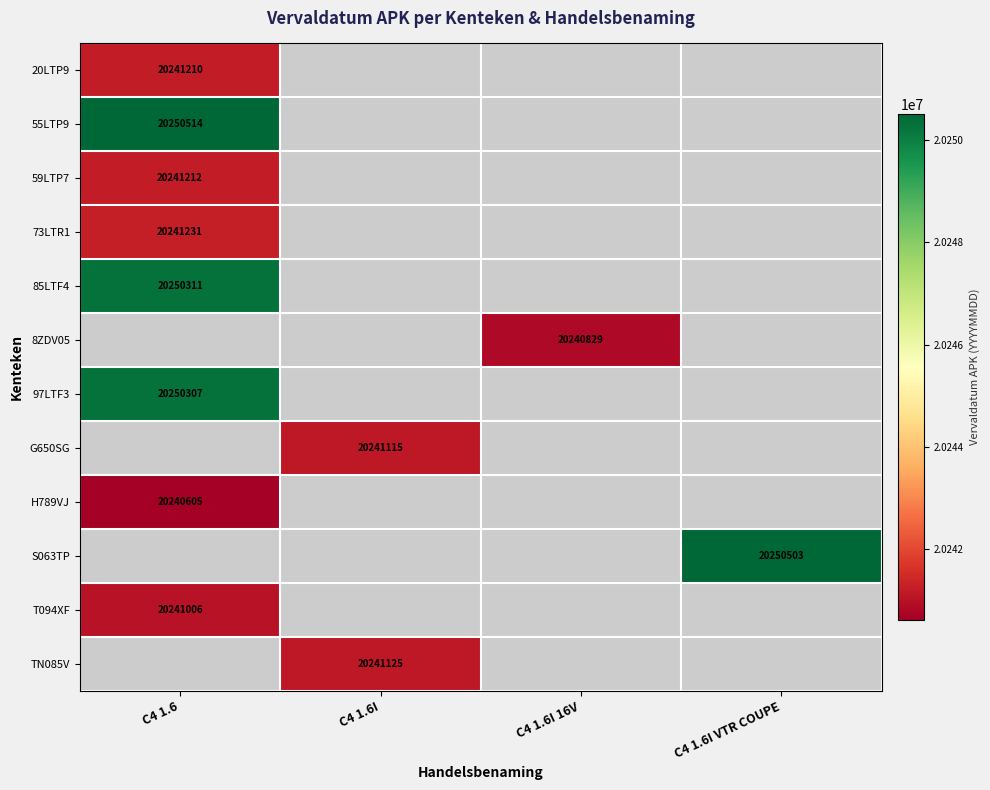

At which label does 20LTP9 reach its minimum?

C4 1.6